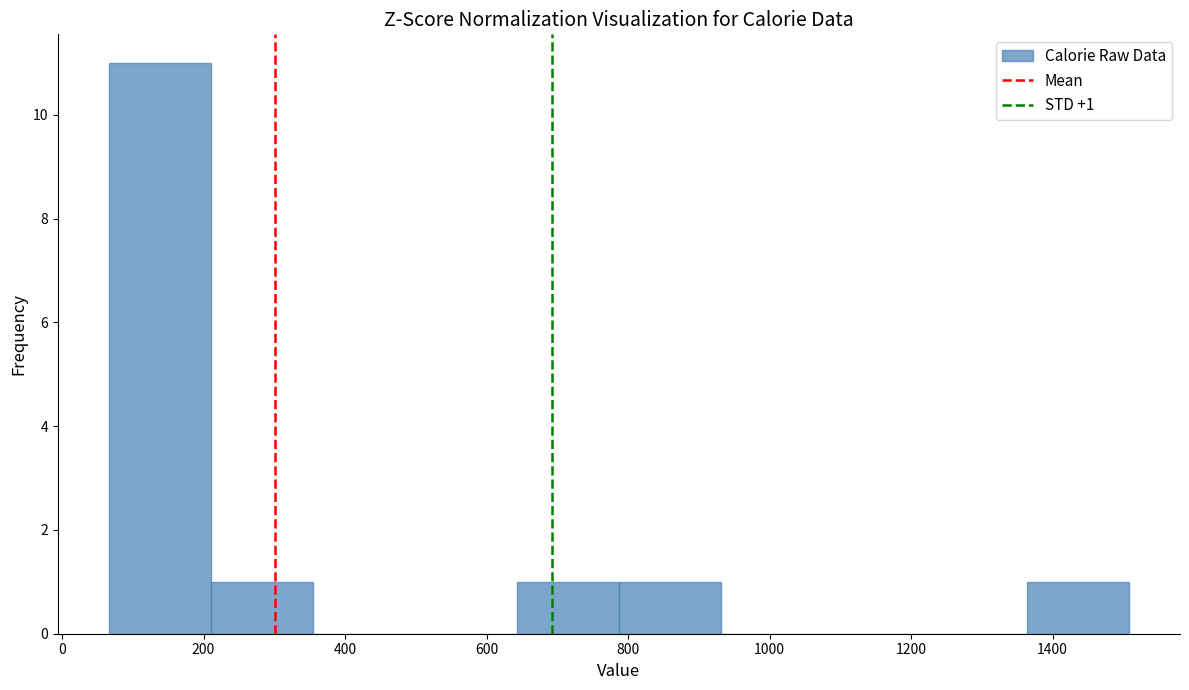

Which range on the x-axis has the tallest bar?

60 to 220